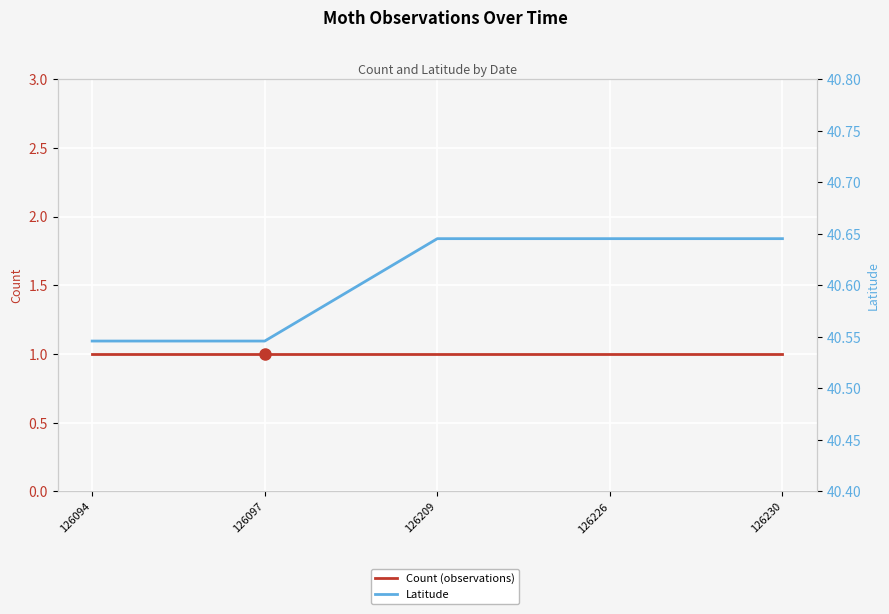

Which series has the widest spread of values?

Latitude